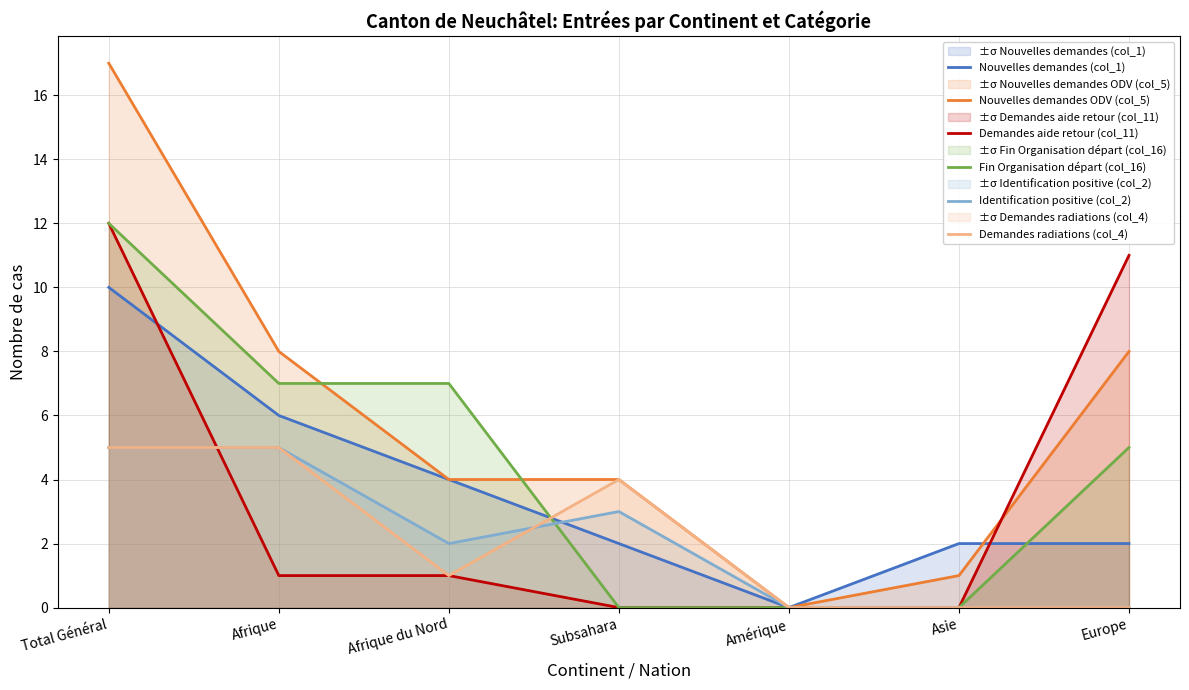

What is the sum of all Demandes radiations (col_4) values?

15